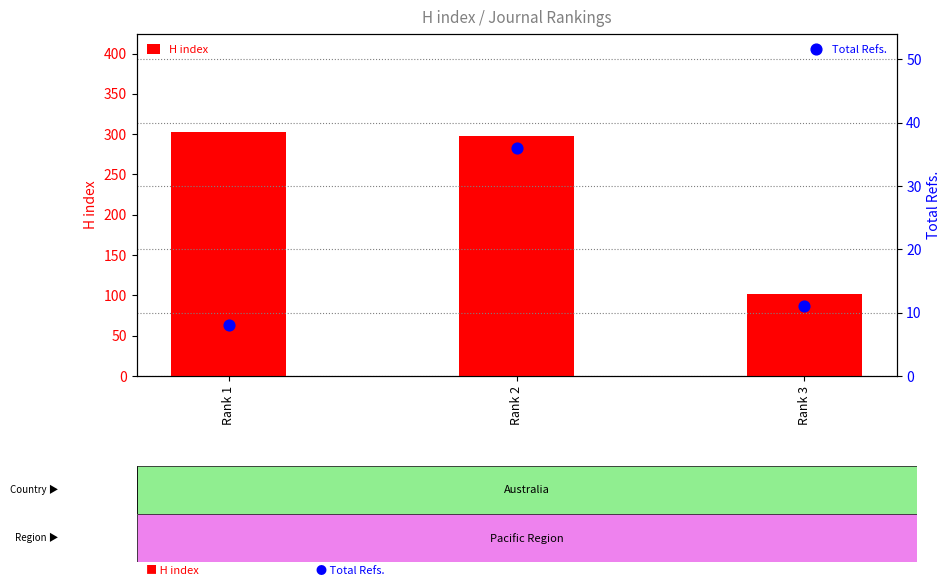

Which series contains the lowest Y value?

Total Refs.